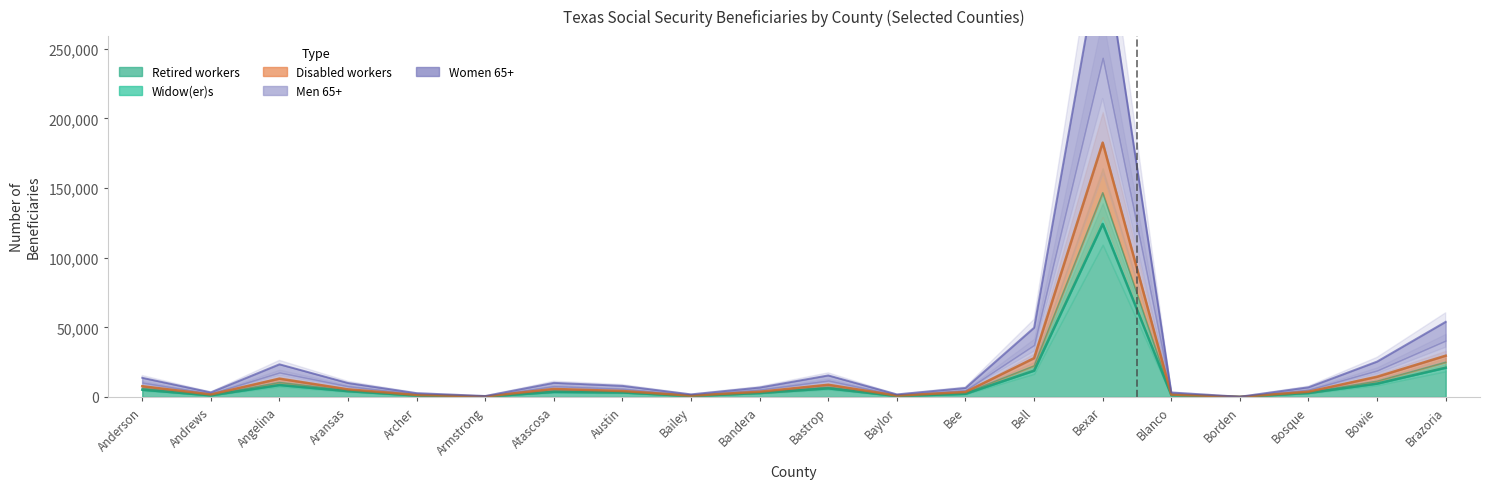

What is the highest value of the Retired workers series?

124255